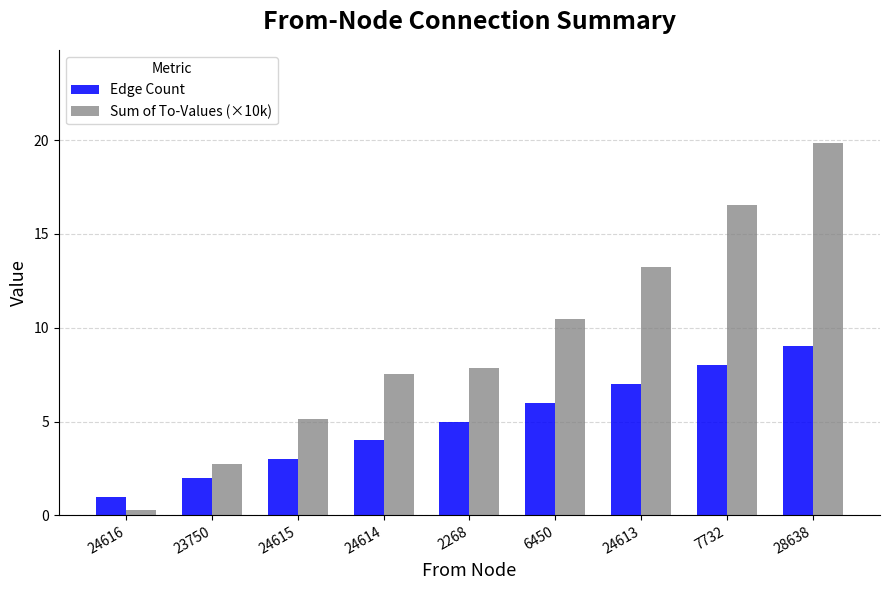

What is the total value across all series at 6450?

16.5